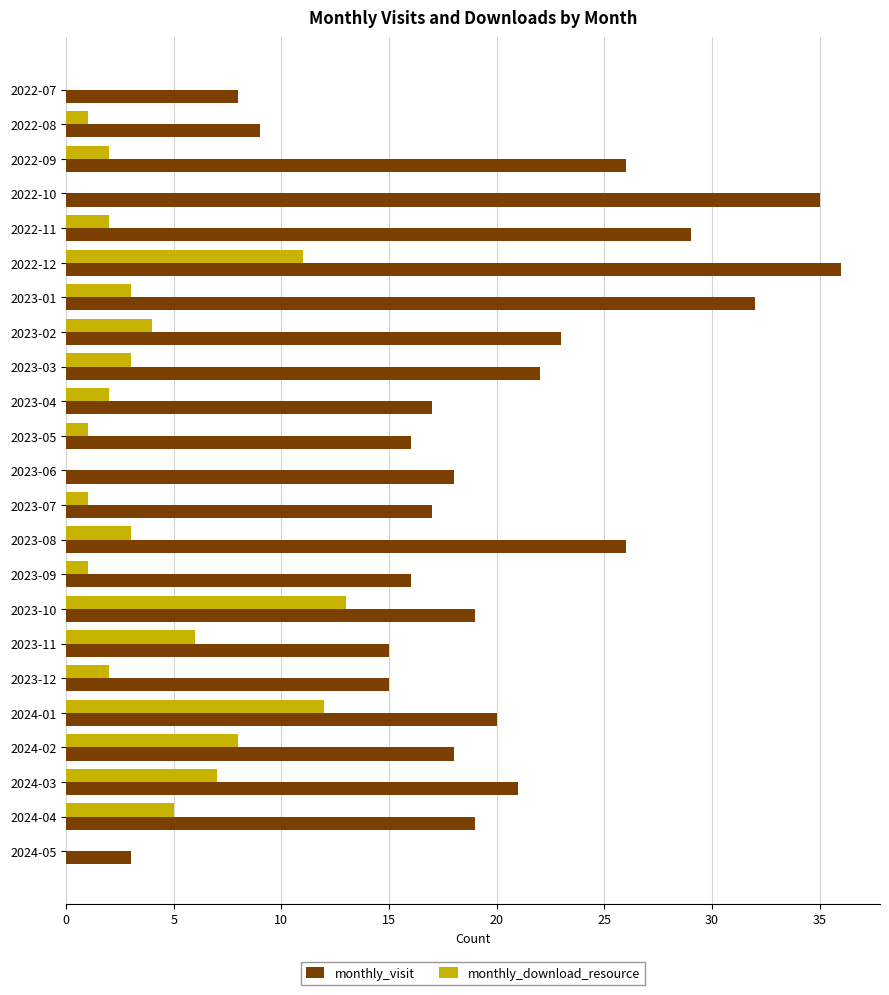

What is the highest value of the monthly_download_resource series?

13